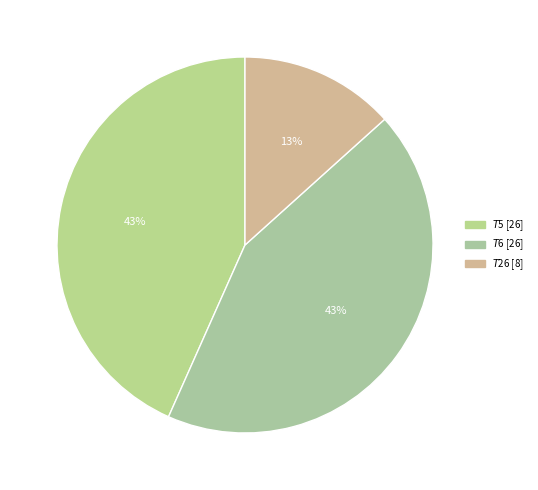

Is there any slice that represents more than half of the pie?

No